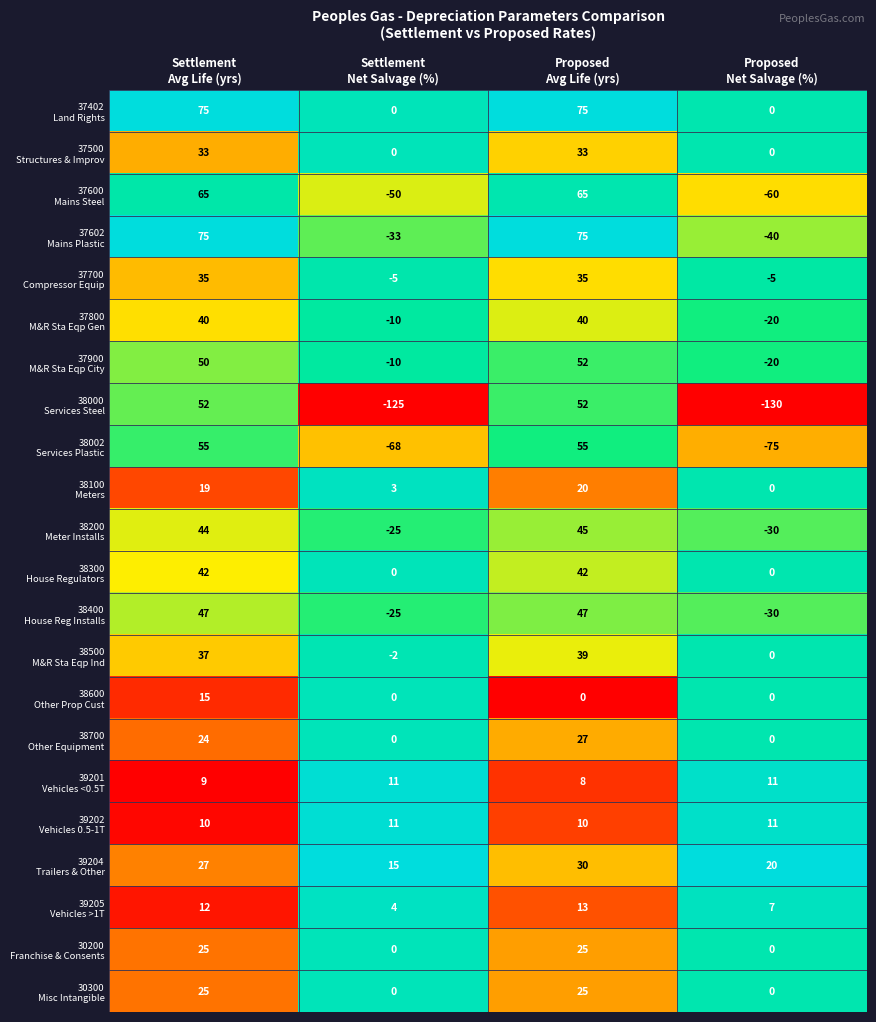

What is the greatest value displayed?

75